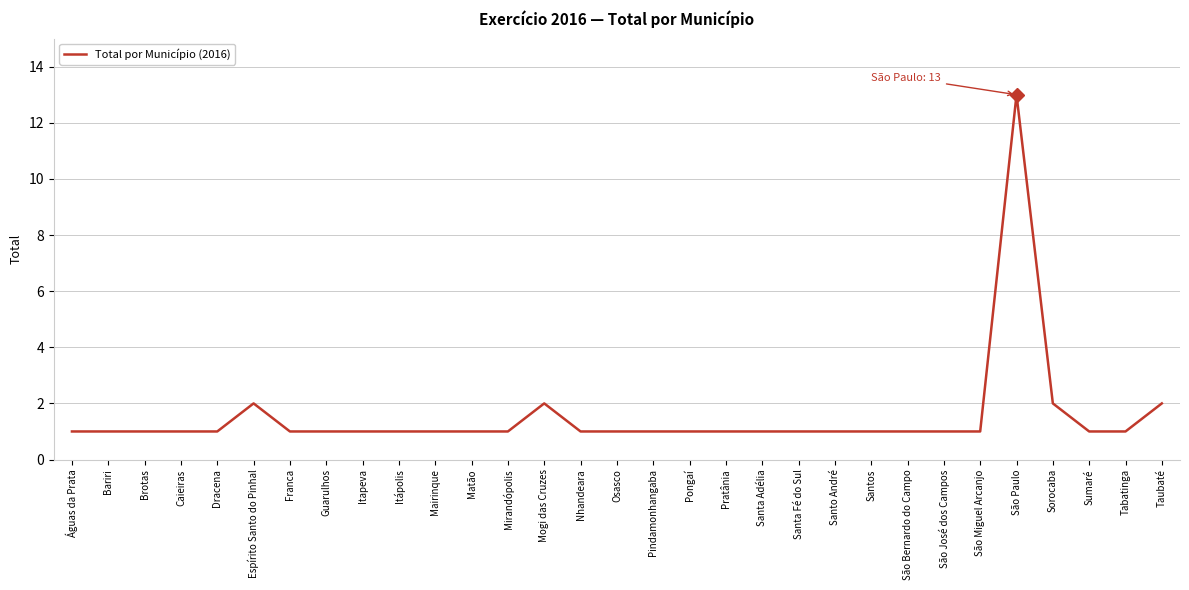

Approximately how many times larger is the value at Mirandópolis compared to Espírito Santo do Pinhal?

0.5